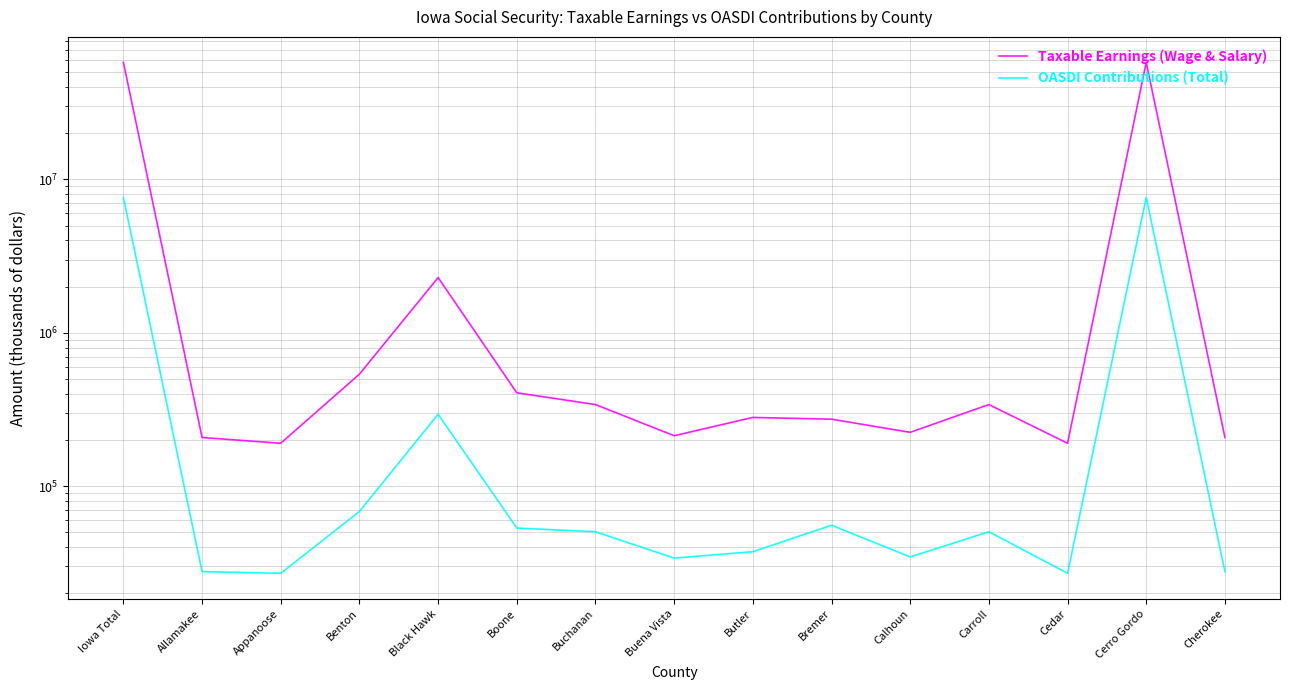

What is the greatest value displayed?

57950872